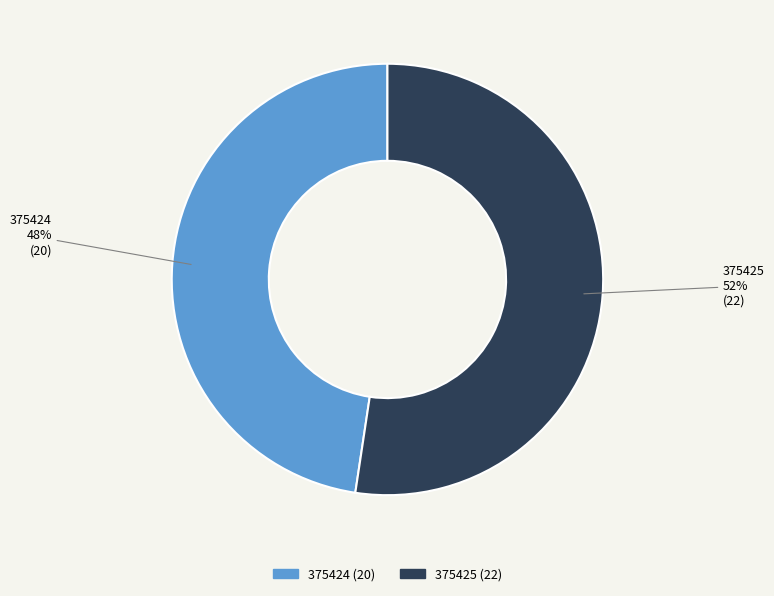

Which has a higher value, 375425 or 375424?

375425